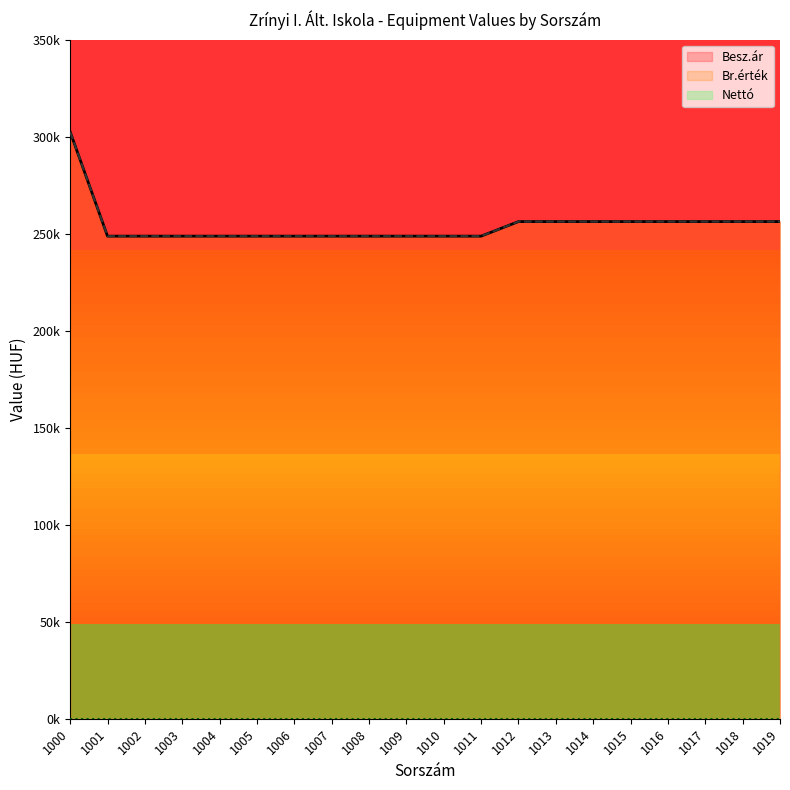

What is the difference between the maximum and minimum values in the Besz.ár series?

53750